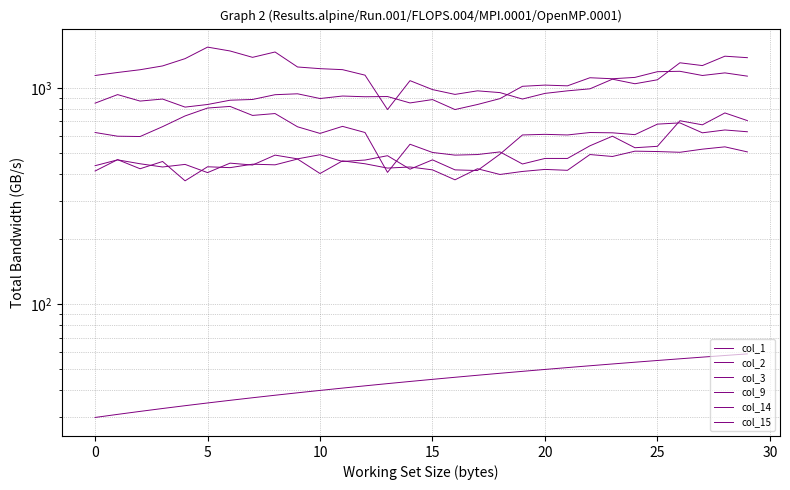

The value of col_2 at 27 is 875. True or false?

False